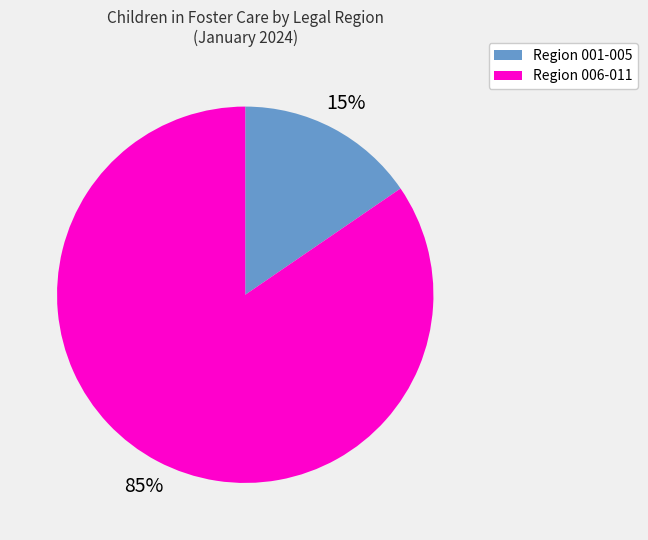

How many slices are in this pie chart?

2